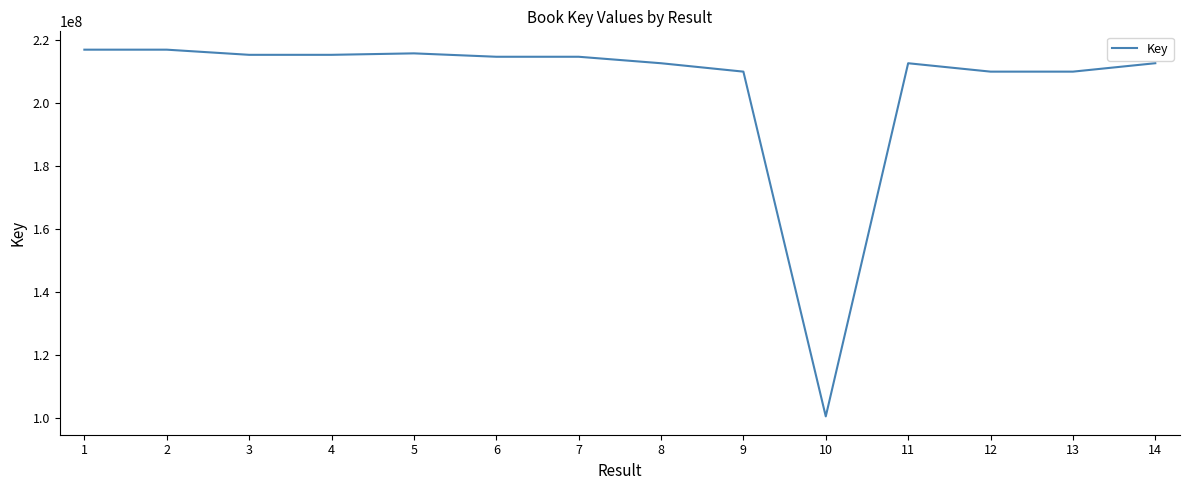

What is the difference between the maximum and minimum values?

116541838